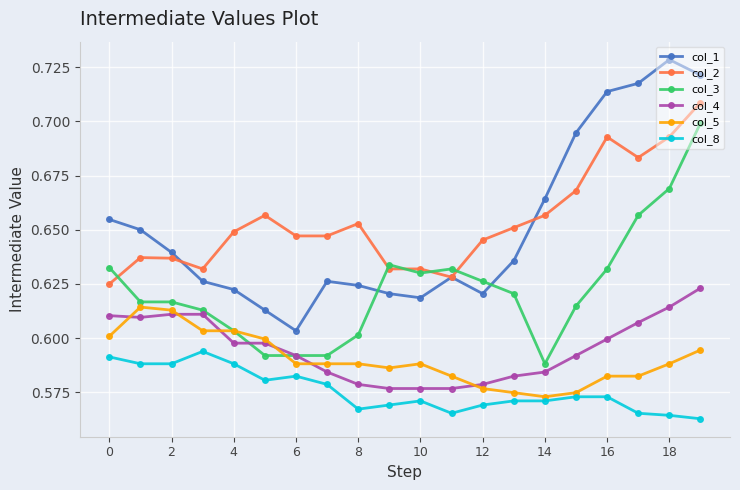

What are all the series names shown in the legend?

col_1, col_2, col_3, col_4, col_5, col_8